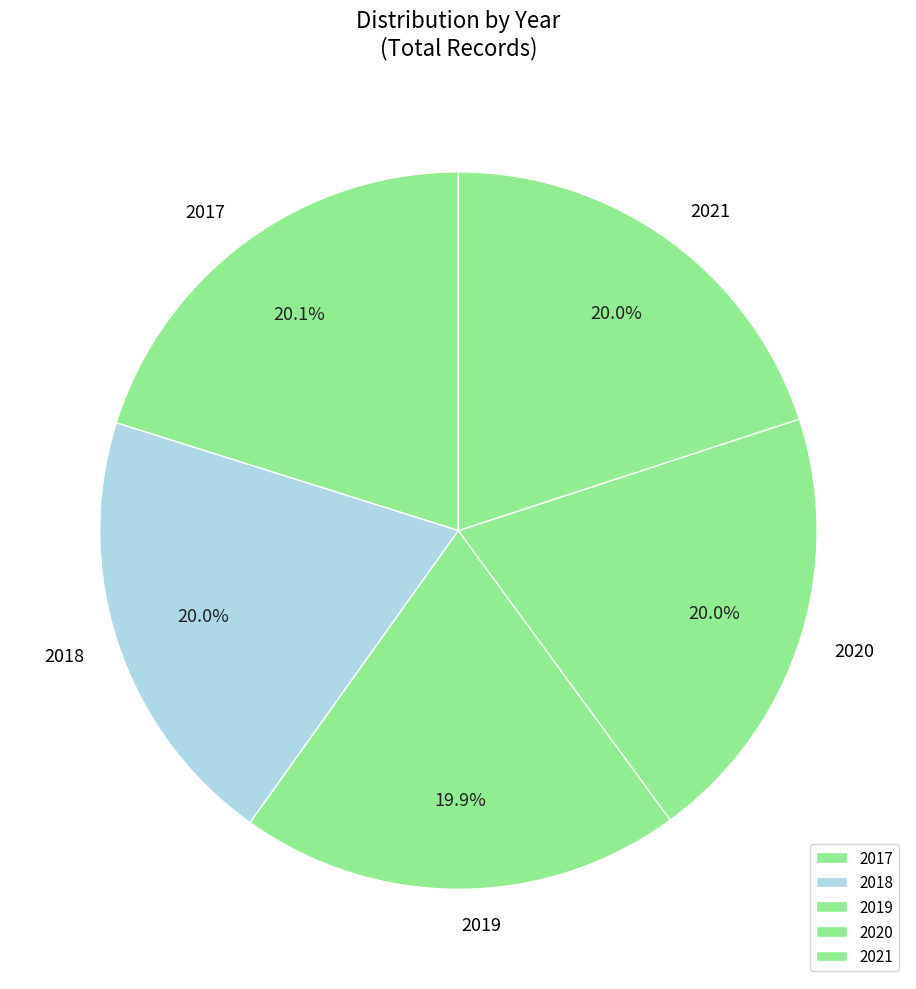

How many segments does this pie chart have?

5